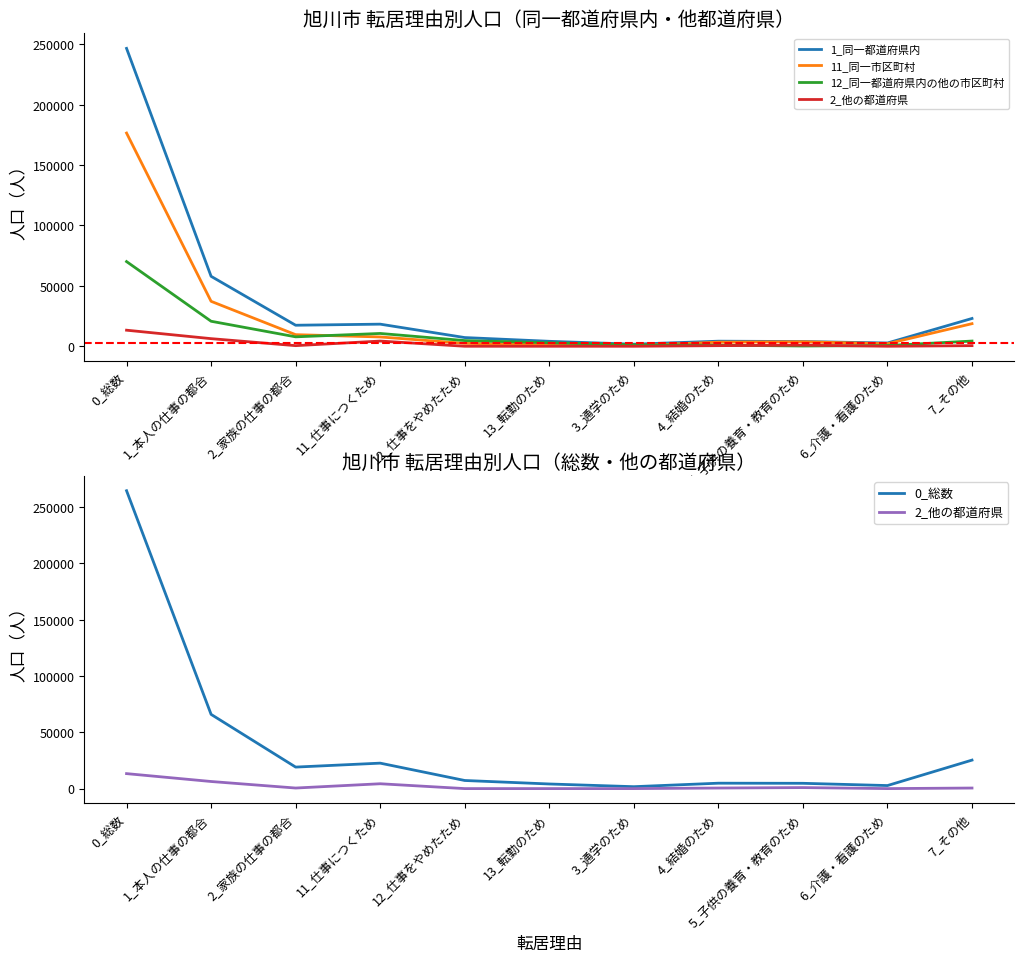

What is the sum of the 2_他の都道府県 values at 2_家族の仕事の都合 and 12_仕事をやめたため?

500